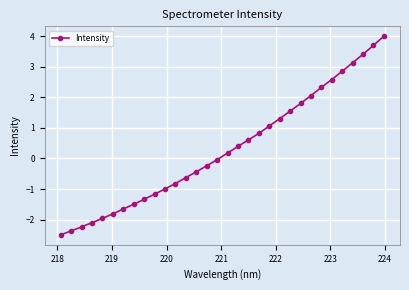

What is the difference between the maximum and minimum values?

6.5